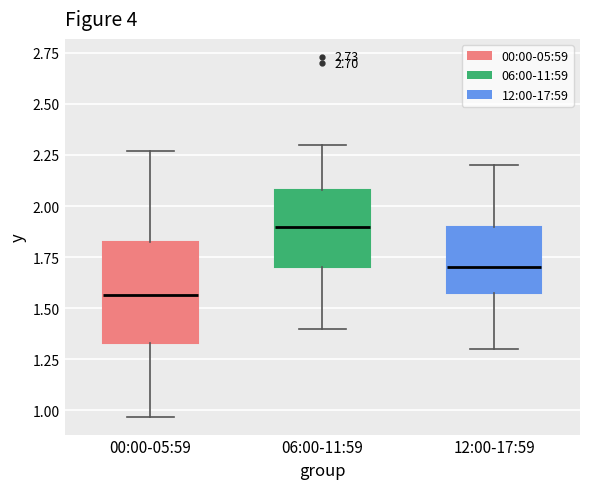

Which box is the tallest, from its lower edge to its upper edge?

00:00-05:59